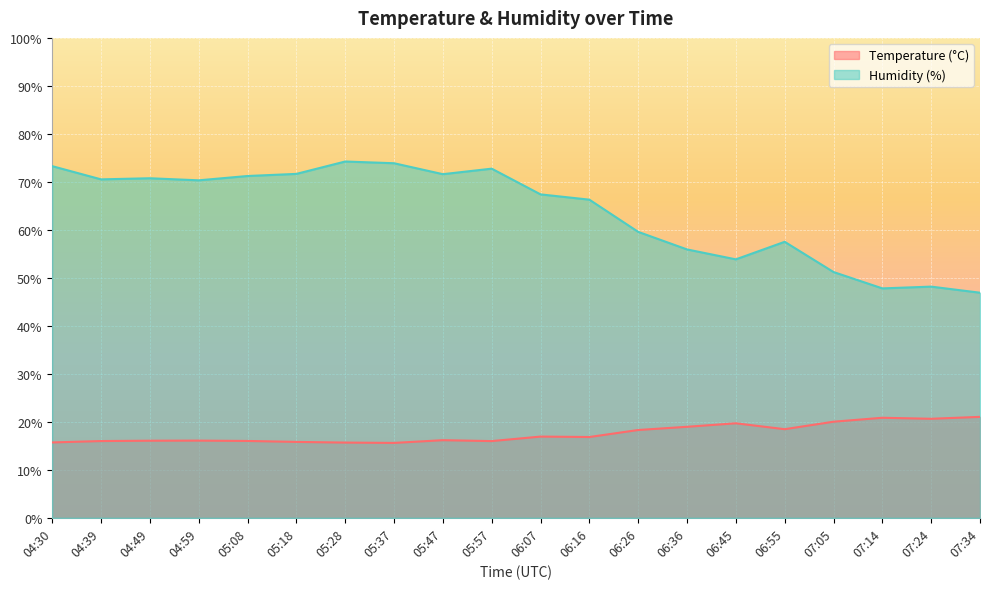

Between 04:30 and 05:18, which series saw the biggest shift?

Humidity (%)